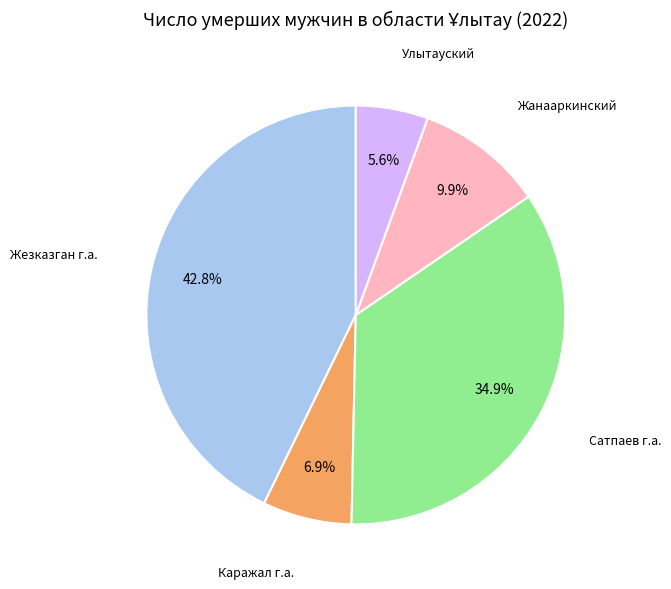

Which category has the biggest portion of the pie?

Жезказган г.а.